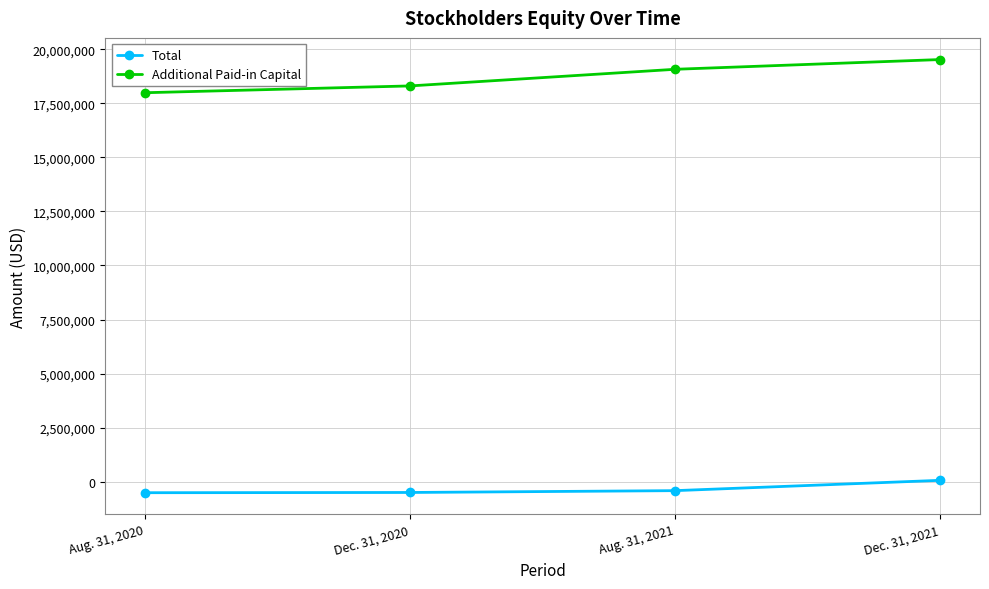

True or false: Additional Paid-in Capital has more than 0 points higher than both neighbors.

False